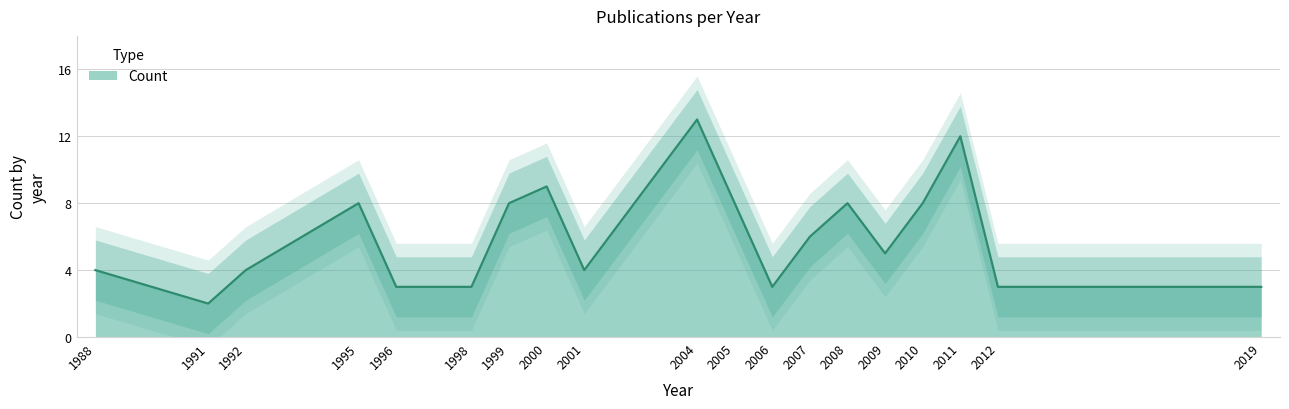

Reading left to right, extract all data points from this chart.

1988=4	1991=2	1992=4	1995=8	1996=3	1998=3	1999=8	2000=9	2001=4	2004=13	2005=8	2006=3	2007=6	2008=8	2009=5	2010=8	2011=12	2012=3	2019=3